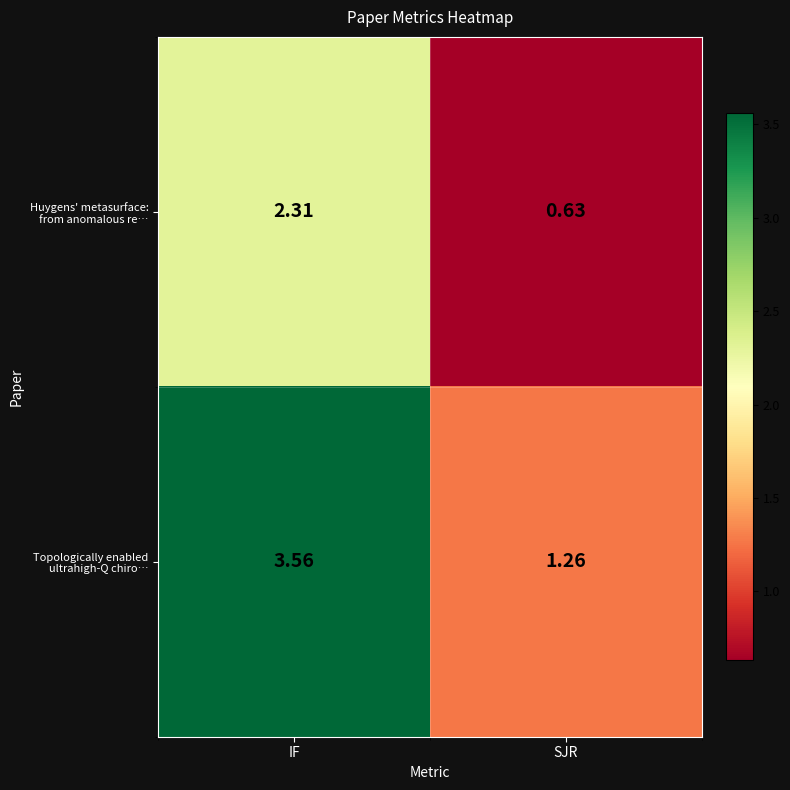

At which category is the sum across all series the highest?

IF